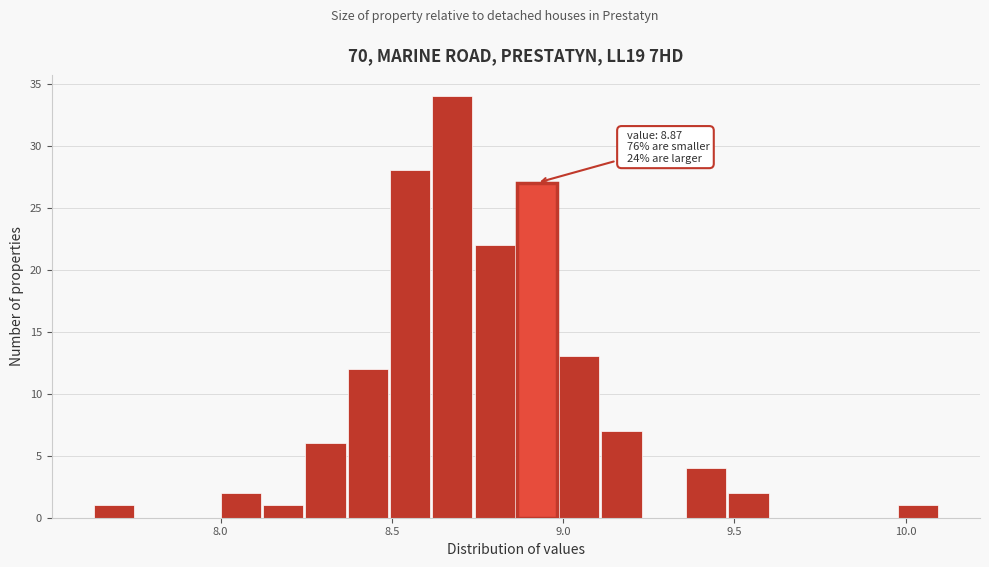

Around what value on the x-axis is the tallest bar? Give the approximate position of its centre, as read against the axis.

8.70